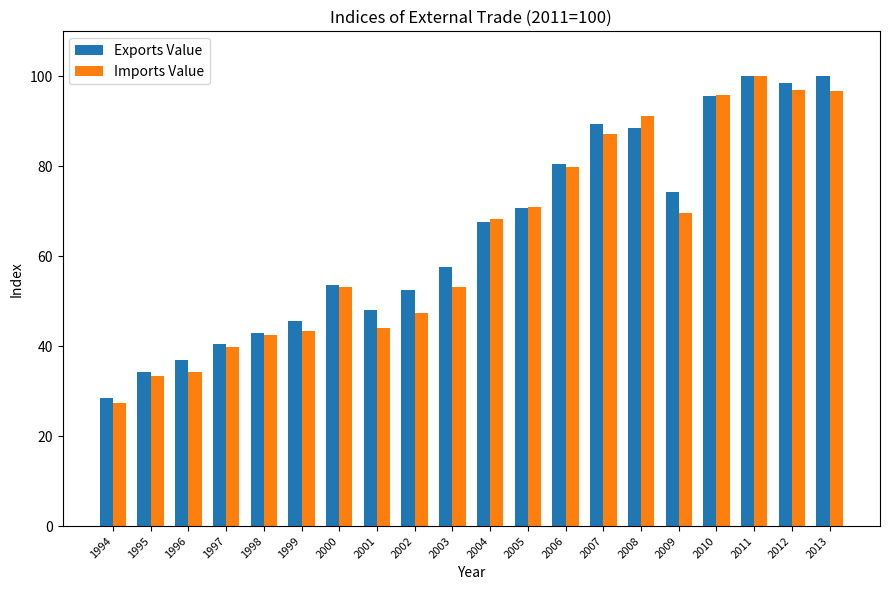

Does the chart contain stacked bars?

No